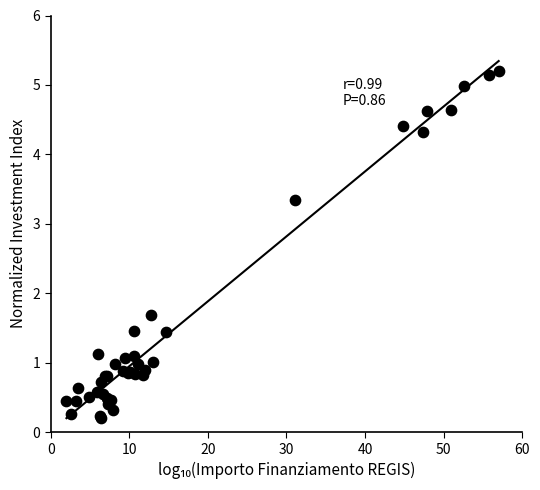

What Y value in the scatter plot is closest to 2?

1.7